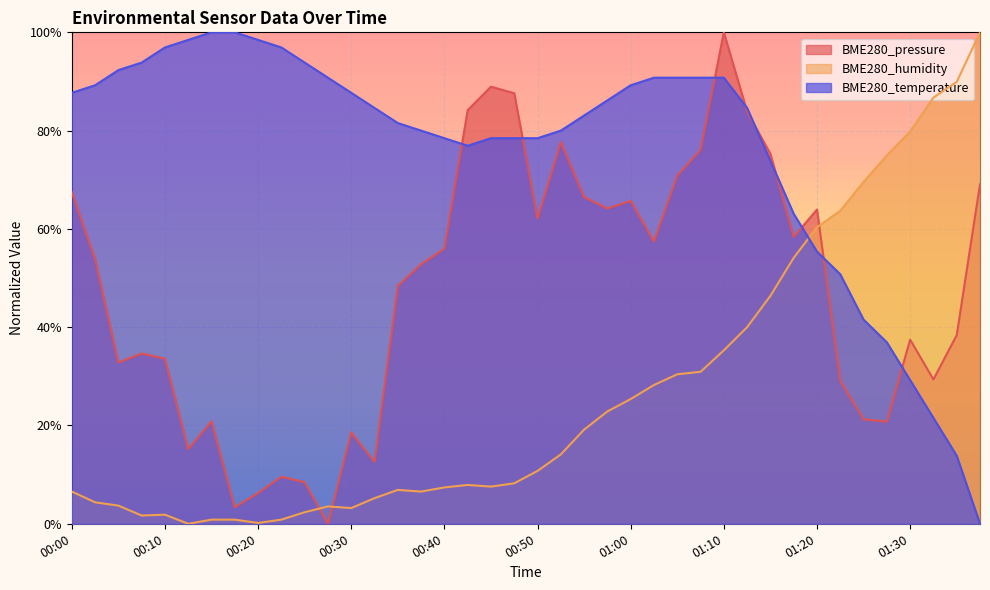

Which series has the largest total across all categories?

BME280_temperature